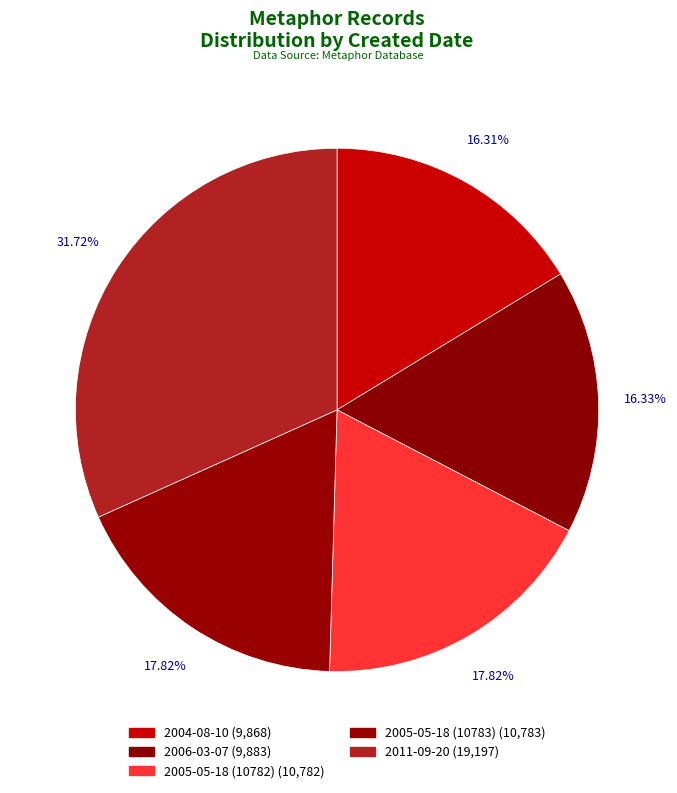

Which slice is the smallest?

2004-08-10